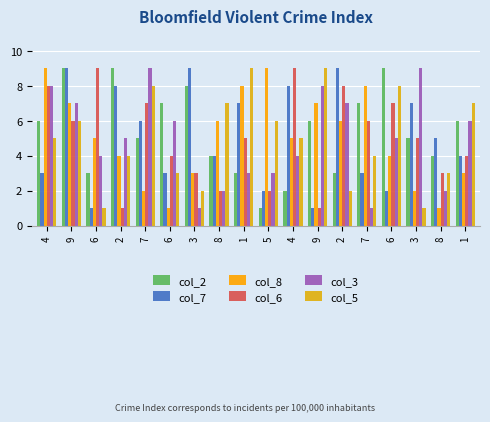

What is the label of the 1st bar from the right?

1